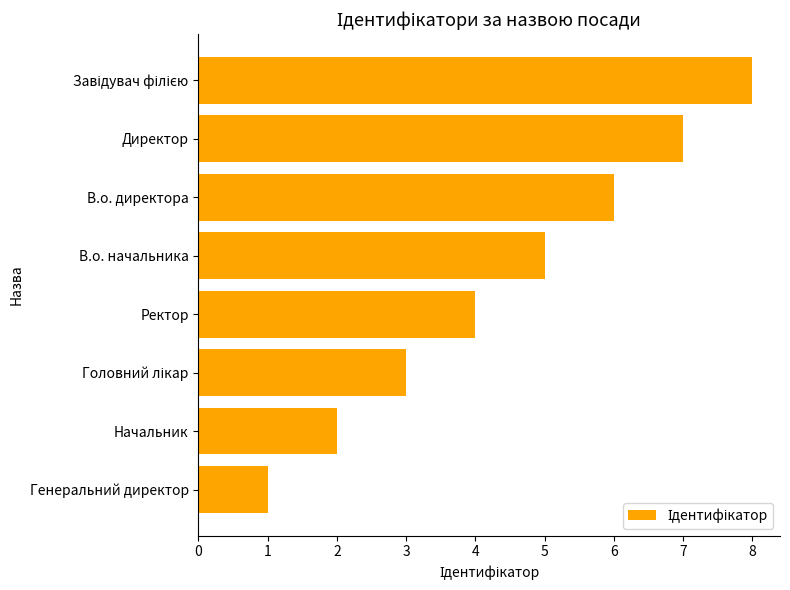

How many bars are there in total?

8